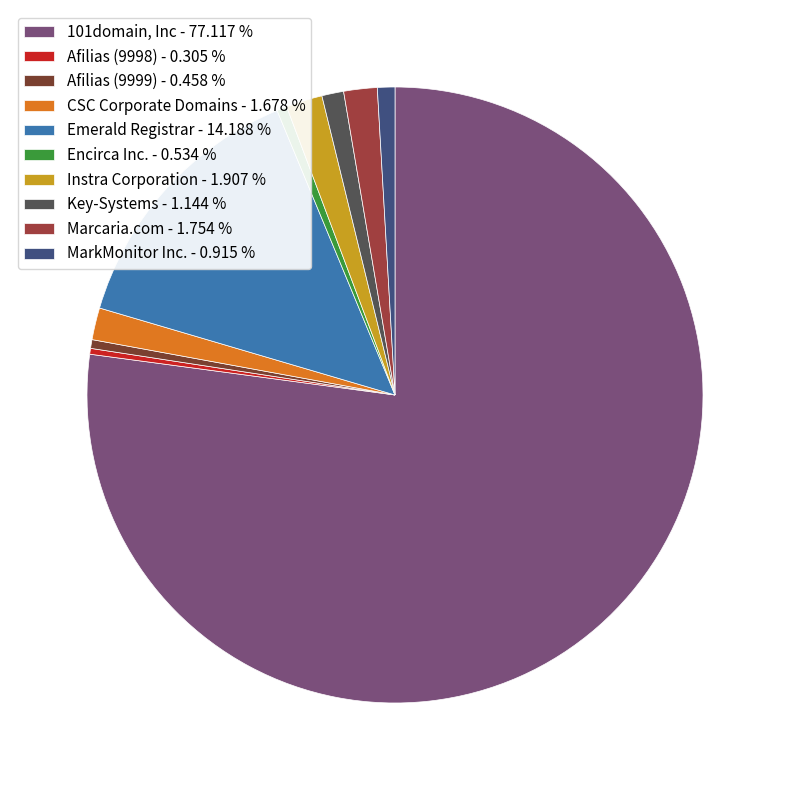

Which category has the biggest portion of the pie?

101domain, Inc